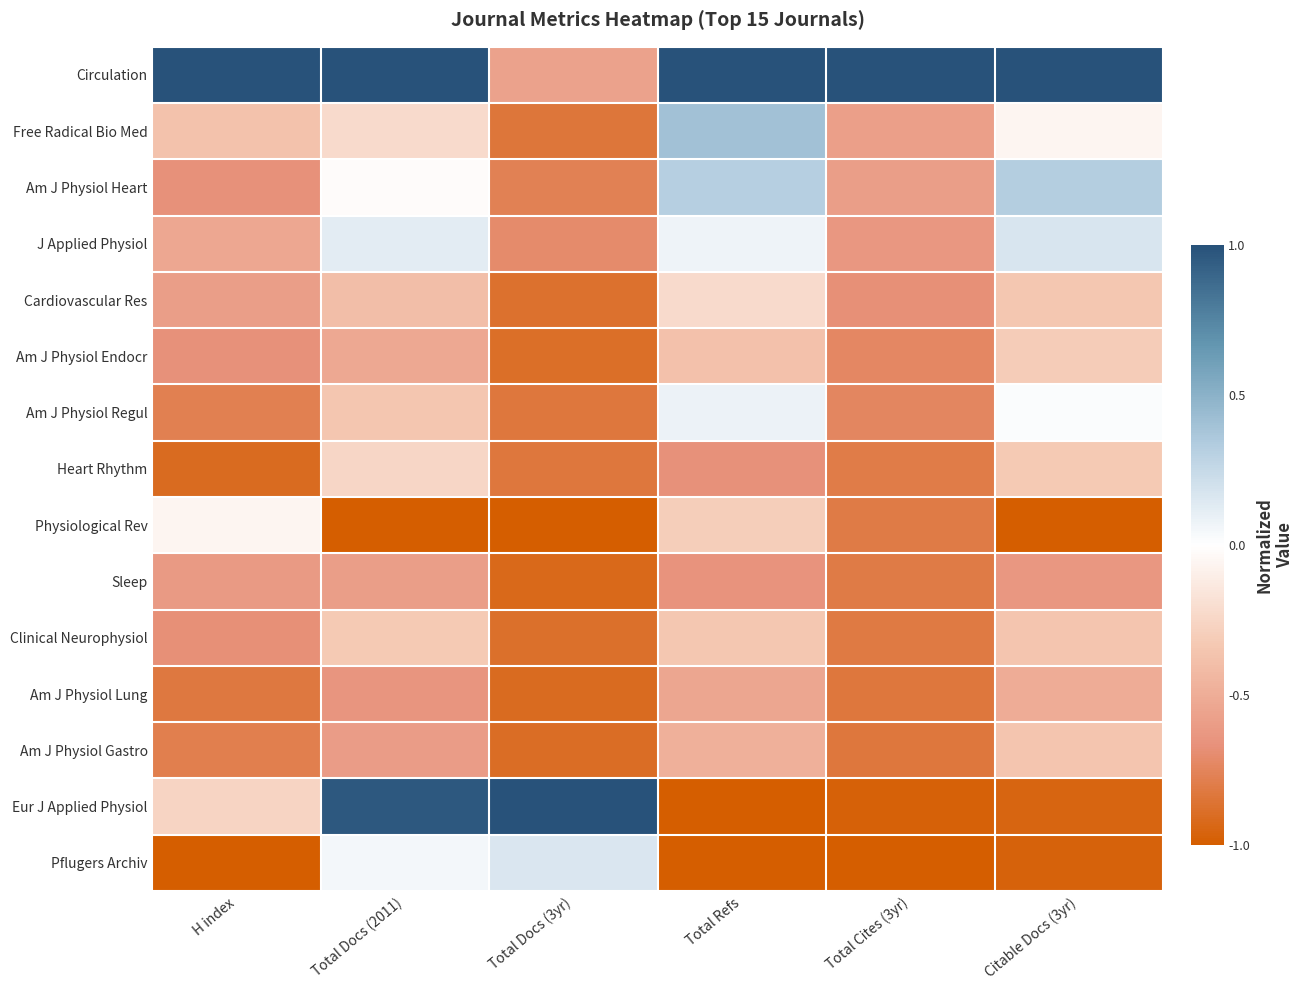

Reading right to left, list all the values displayed in this chart.

Circulation: Citable Docs (3yr)=1.0	Total Cites (3yr)=1.0	Total Refs=1.0	Total Docs (3yr)=-0.6	Total Docs (2011)=1.0	H index=1.0
Free Radical Bio Med: Citable Docs (3yr)=-0.1	Total Cites (3yr)=-0.6	Total Refs=0.4	Total Docs (3yr)=-0.8	Total Docs (2011)=-0.2	H index=-0.4
Am J Physiol Heart: Citable Docs (3yr)=0.3	Total Cites (3yr)=-0.6	Total Refs=0.3	Total Docs (3yr)=-0.8	Total Docs (2011)=-0.0	H index=-0.7
J Applied Physiol: Citable Docs (3yr)=0.2	Total Cites (3yr)=-0.6	Total Refs=0.1	Total Docs (3yr)=-0.7	Total Docs (2011)=0.1	H index=-0.5
Cardiovascular Res: Citable Docs (3yr)=-0.3	Total Cites (3yr)=-0.7	Total Refs=-0.2	Total Docs (3yr)=-0.9	Total Docs (2011)=-0.4	H index=-0.6
Am J Physiol Endocr: Citable Docs (3yr)=-0.3	Total Cites (3yr)=-0.7	Total Refs=-0.4	Total Docs (3yr)=-0.9	Total Docs (2011)=-0.5	H index=-0.7
Am J Physiol Regul: Citable Docs (3yr)=0.0	Total Cites (3yr)=-0.7	Total Refs=0.1	Total Docs (3yr)=-0.8	Total Docs (2011)=-0.4	H index=-0.8
Heart Rhythm: Citable Docs (3yr)=-0.3	Total Cites (3yr)=-0.8	Total Refs=-0.7	Total Docs (3yr)=-0.8	Total Docs (2011)=-0.2	H index=-0.9
Physiological Rev: Citable Docs (3yr)=-1.0	Total Cites (3yr)=-0.8	Total Refs=-0.3	Total Docs (3yr)=-1.0	Total Docs (2011)=-1.0	H index=-0.1
Sleep: Citable Docs (3yr)=-0.6	Total Cites (3yr)=-0.8	Total Refs=-0.7	Total Docs (3yr)=-0.9	Total Docs (2011)=-0.6	H index=-0.6
Clinical Neurophysiol: Citable Docs (3yr)=-0.4	Total Cites (3yr)=-0.8	Total Refs=-0.3	Total Docs (3yr)=-0.9	Total Docs (2011)=-0.3	H index=-0.7
Am J Physiol Lung: Citable Docs (3yr)=-0.5	Total Cites (3yr)=-0.8	Total Refs=-0.5	Total Docs (3yr)=-0.9	Total Docs (2011)=-0.6	H index=-0.8
Am J Physiol Gastro: Citable Docs (3yr)=-0.4	Total Cites (3yr)=-0.8	Total Refs=-0.5	Total Docs (3yr)=-0.9	Total Docs (2011)=-0.6	H index=-0.8
Eur J Applied Physiol: Citable Docs (3yr)=-0.9	Total Cites (3yr)=-1.0	Total Refs=-1.0	Total Docs (3yr)=1.0	Total Docs (2011)=1.0	H index=-0.3
Pflugers Archiv: Citable Docs (3yr)=-1.0	Total Cites (3yr)=-1.0	Total Refs=-1.0	Total Docs (3yr)=0.2	Total Docs (2011)=0.1	H index=-1.0